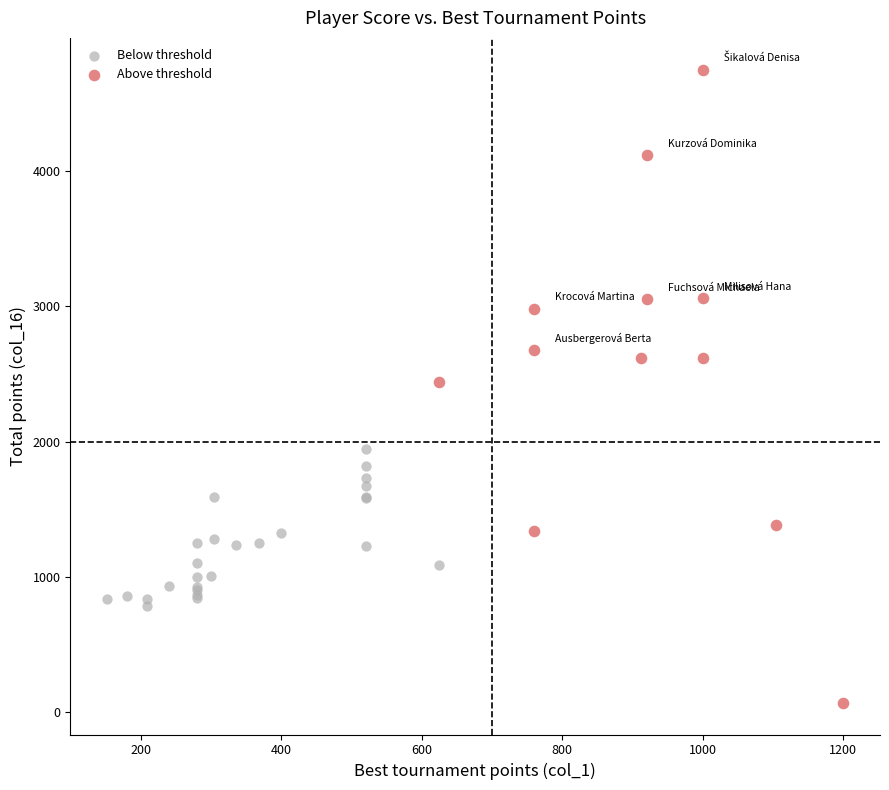

Which series reaches the minimum Y coordinate?

Above threshold